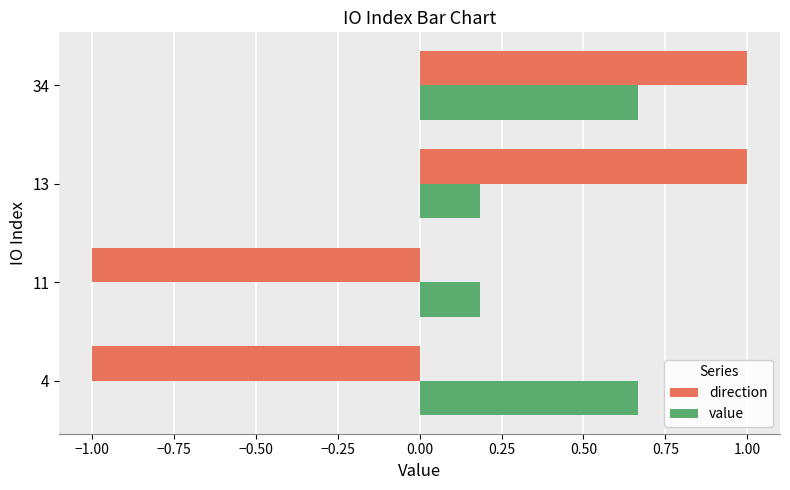

The value of direction at 11 is -0.5. True or false?

False